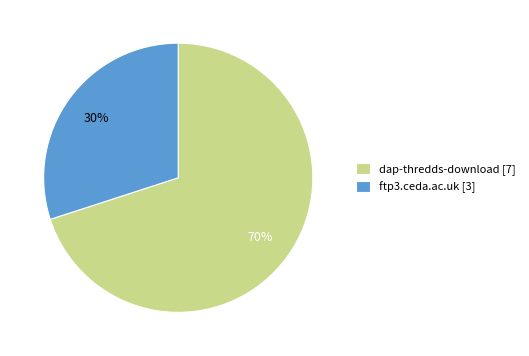

Which slice is the smallest?

ftp3.ceda.ac.uk